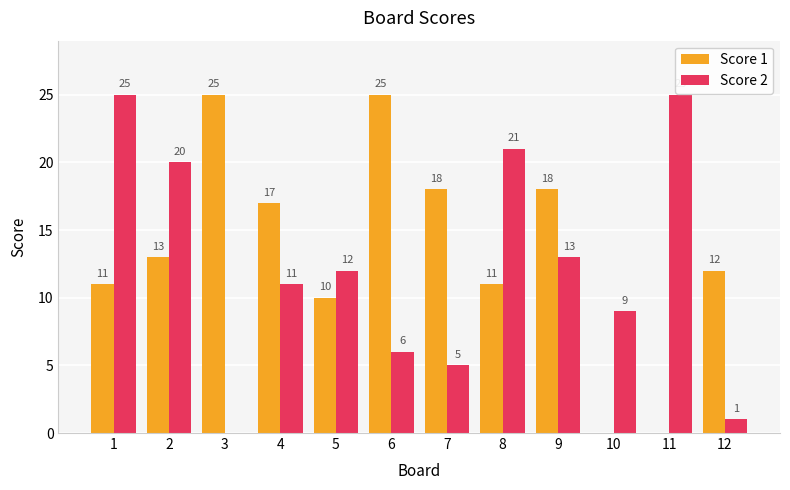

The Score 1 series shows 11 at 1. True or false?

True